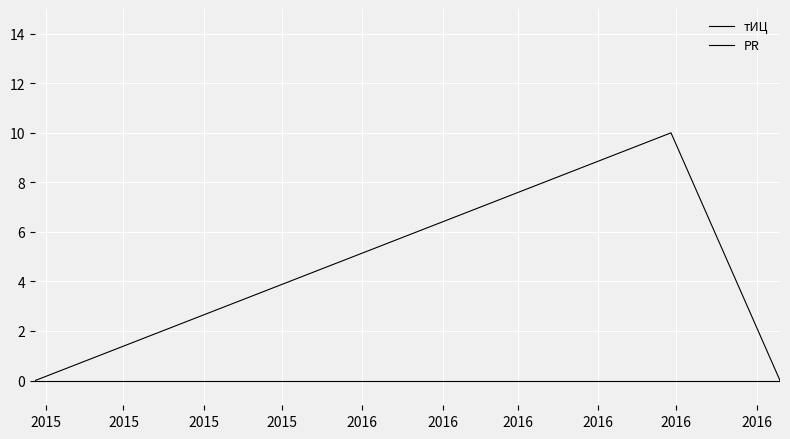

Which category has the lowest value in the PR series?

2015